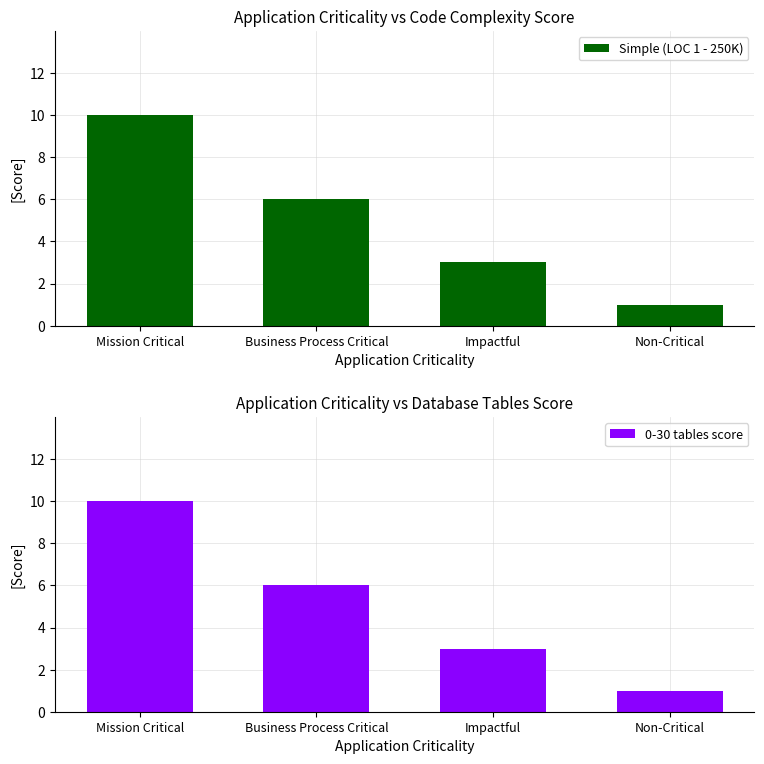

Where is Simple (LOC 1 - 250K) nearest to the value 5?

Business Process Critical